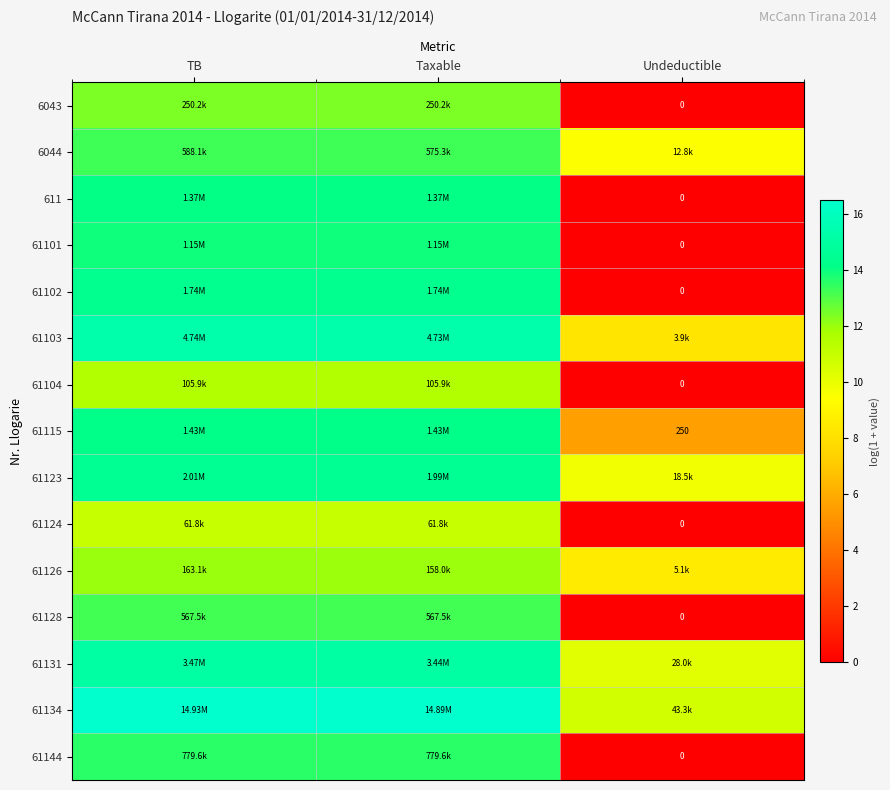

What is the average value of the 61134 series?

14.6